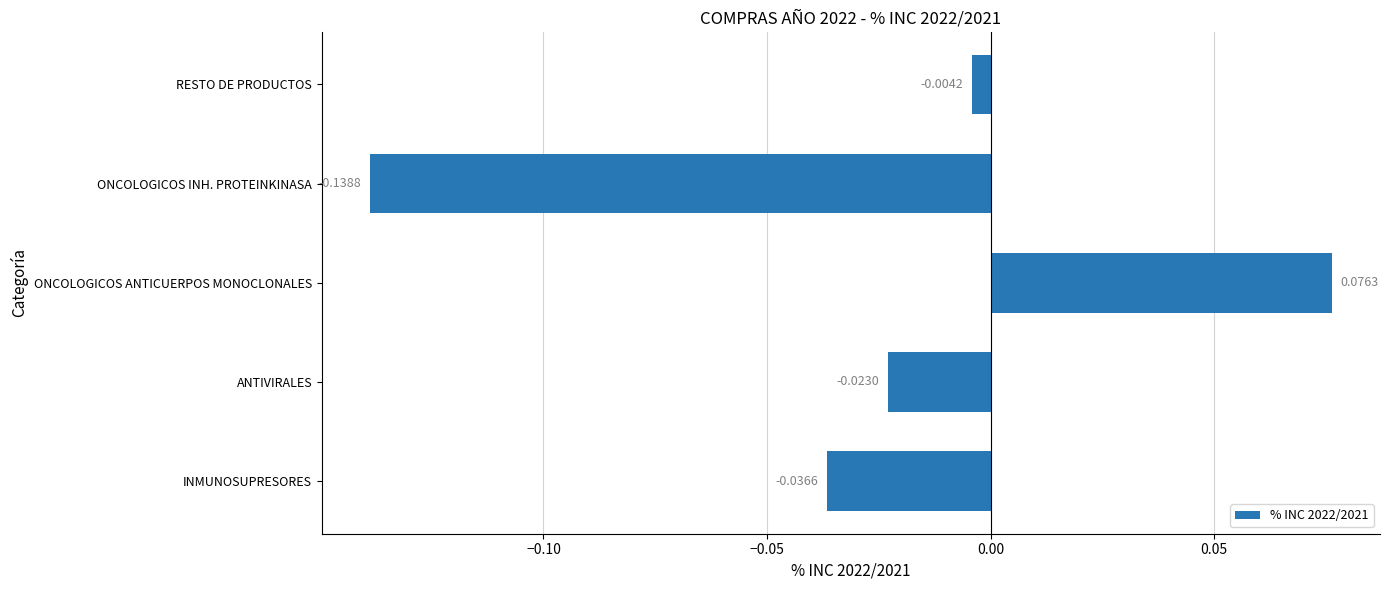

How many positive values are there?

1